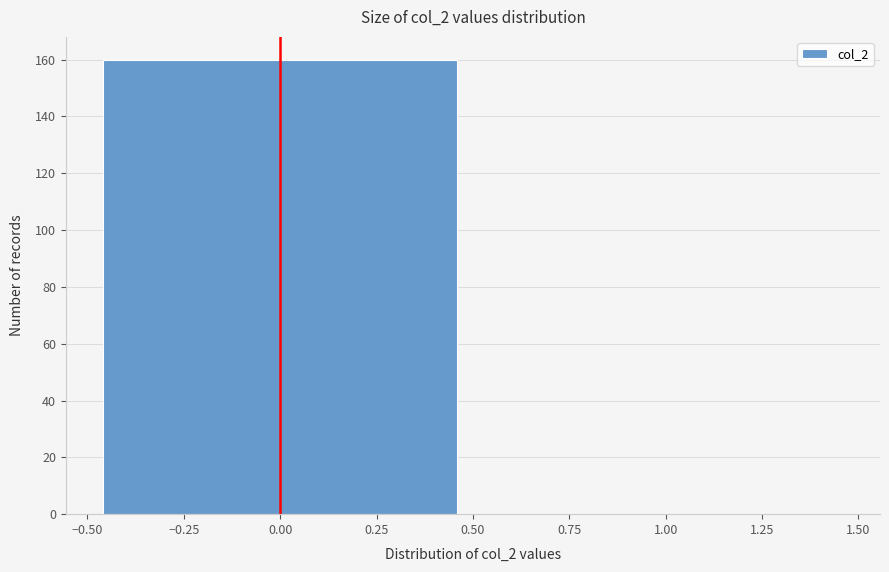

What is the height of the bar covering -0.50 to 0.50 on the x-axis? The values are not printed on the chart, so give them approximately, as read against the axis.

160